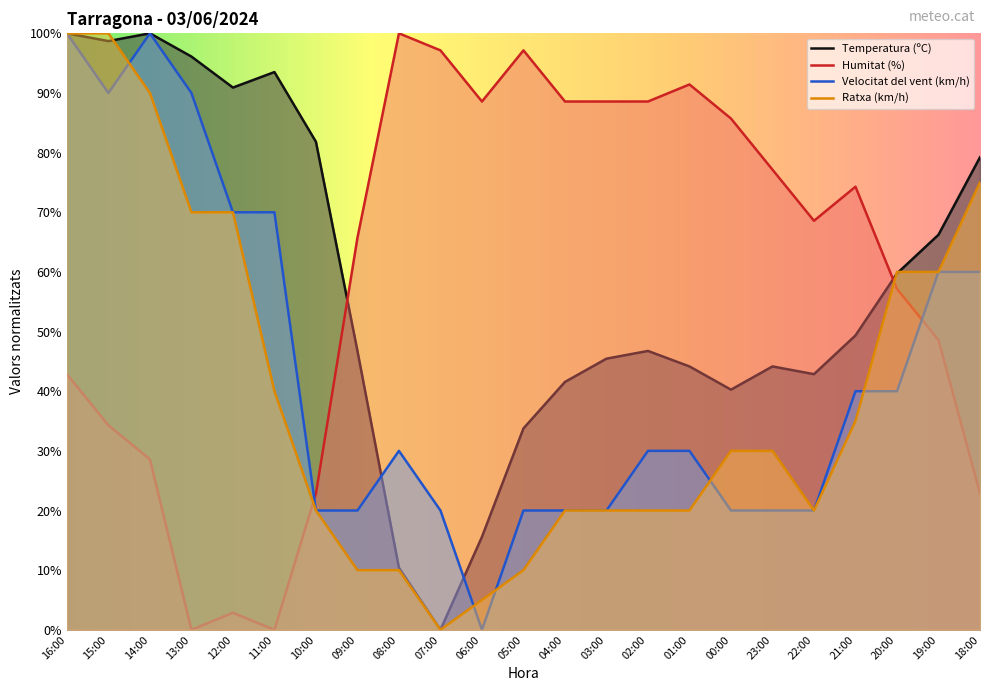

What is the total value across all series at 06:00?

109.2